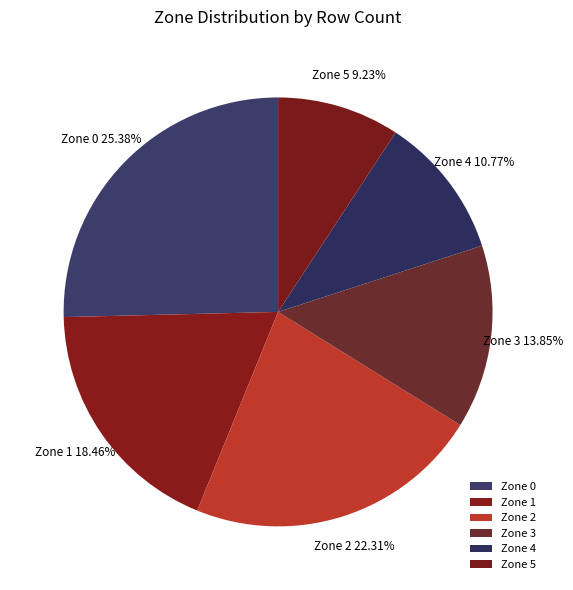

To the nearest percent, what is the average slice percentage?

17%